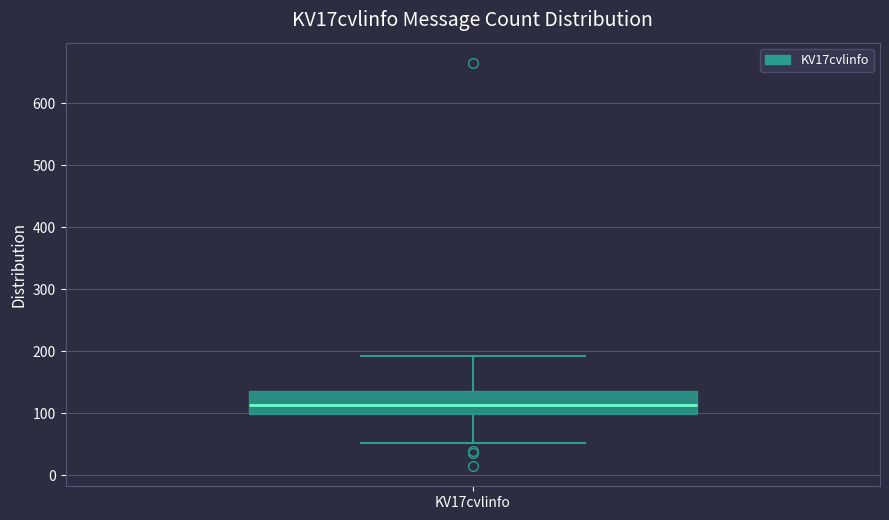

Where does the lower whisker of the box for KV17cvlinfo end on the y-axis? The values are not printed on the chart, so give them approximately, as read against the axis.

50